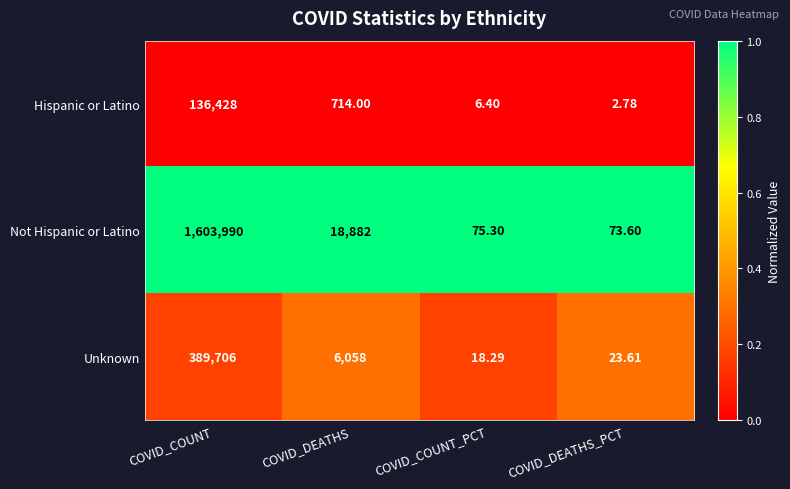

List the series in order of their peak value, highest first.

Not Hispanic or Latino, Unknown, Hispanic or Latino